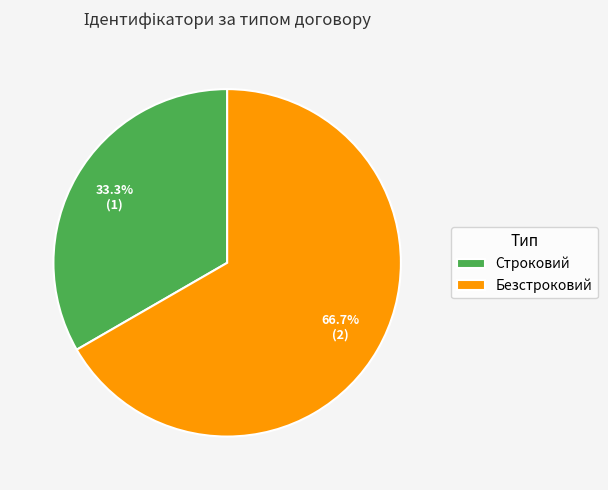

Which category has the biggest portion of the pie?

Безстроковий